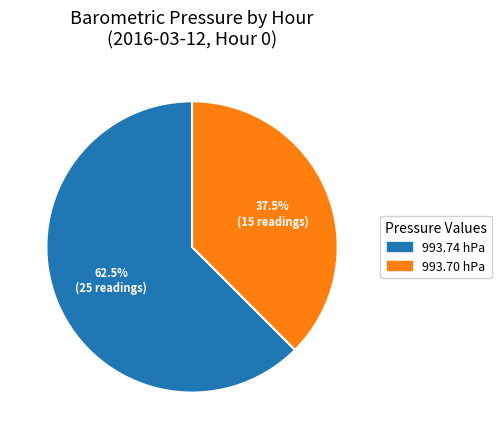

Is there a majority slice in this chart?

Yes